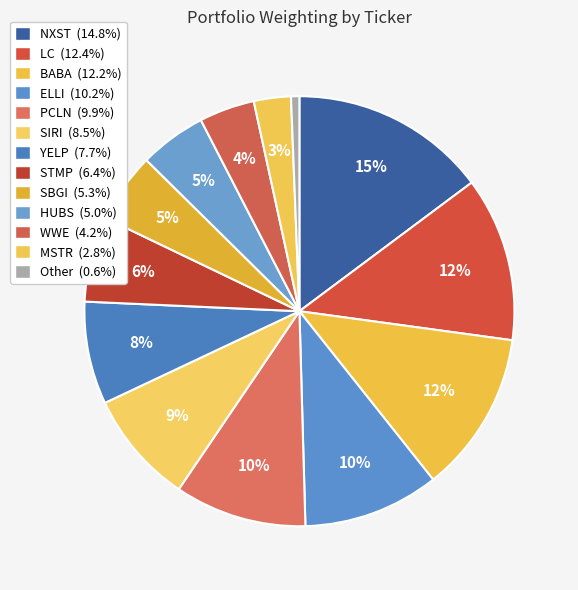

How many slices are in this pie chart?

13